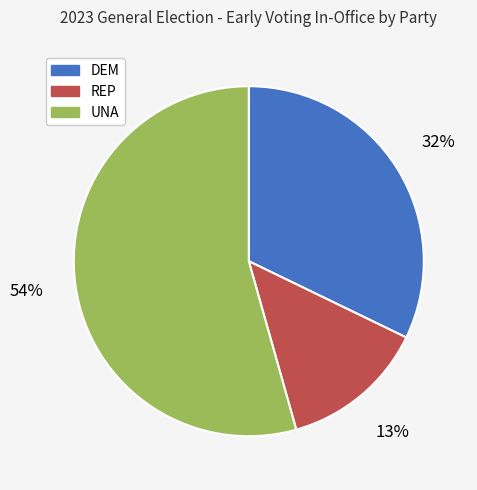

Is it true that DEM is 32% of the pie?

True